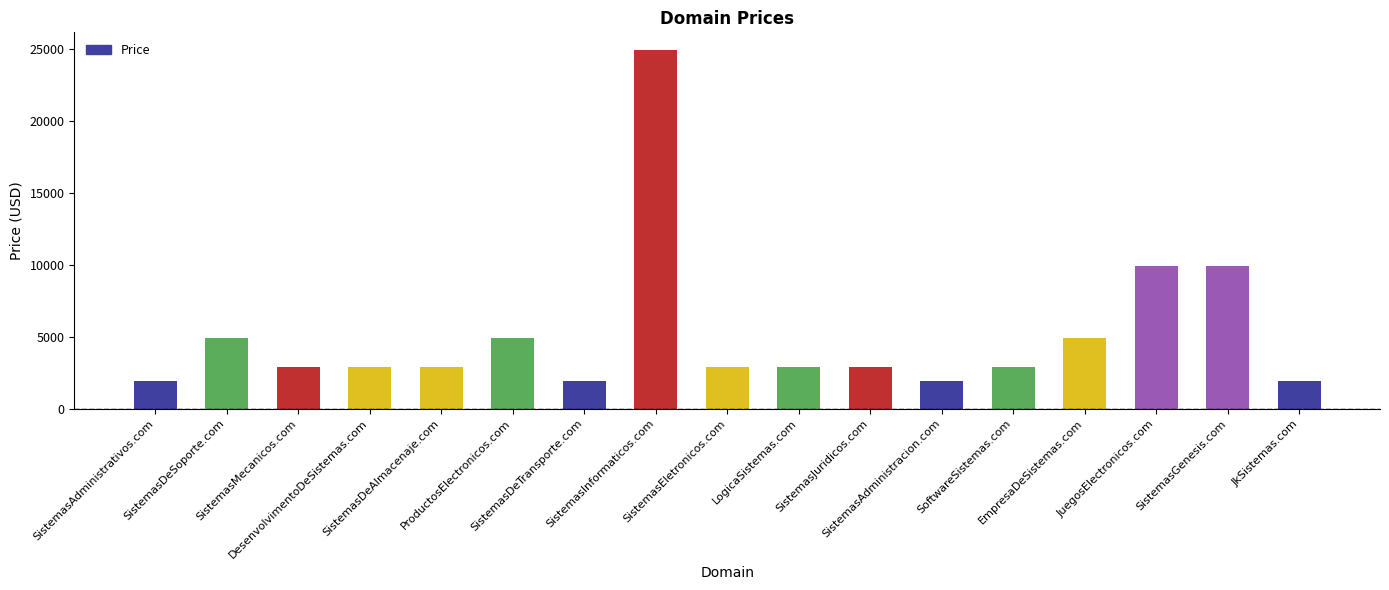

Are the bars horizontal?

No